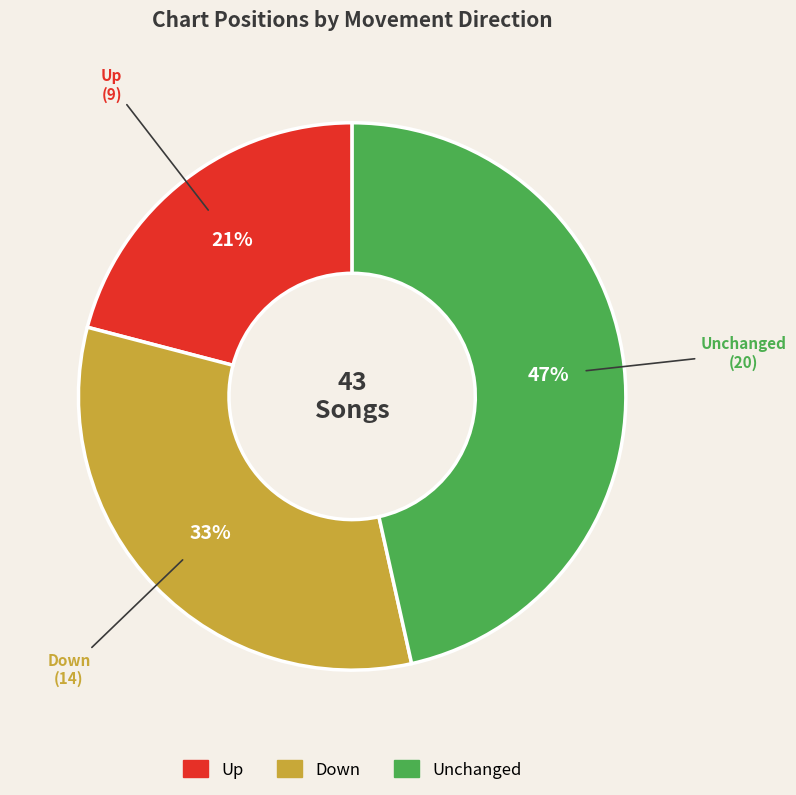

How many slices are in this pie chart?

3